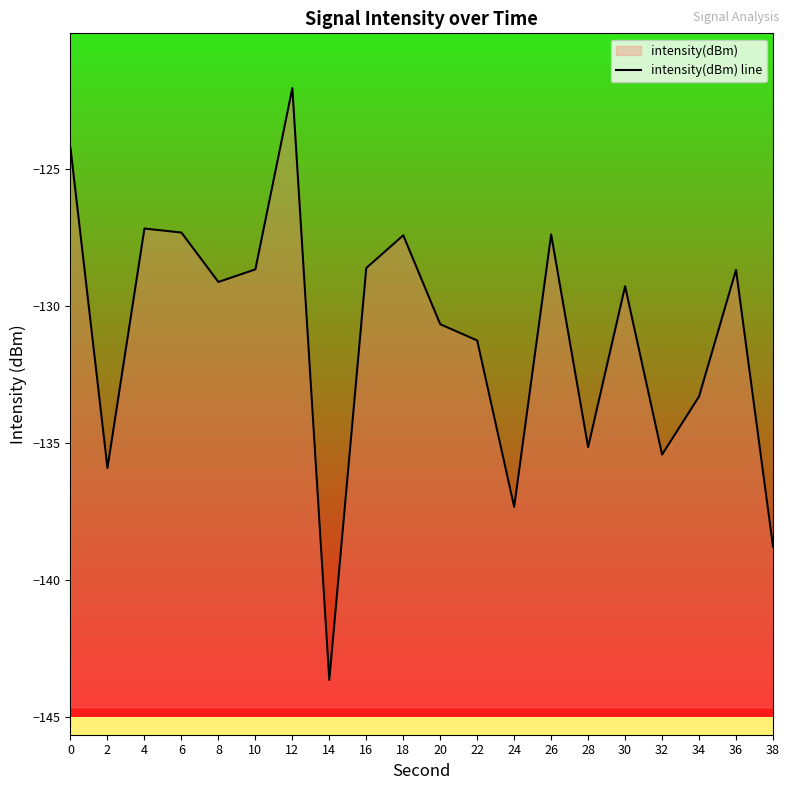

At which category does the chart reach its minimum across all series?

14